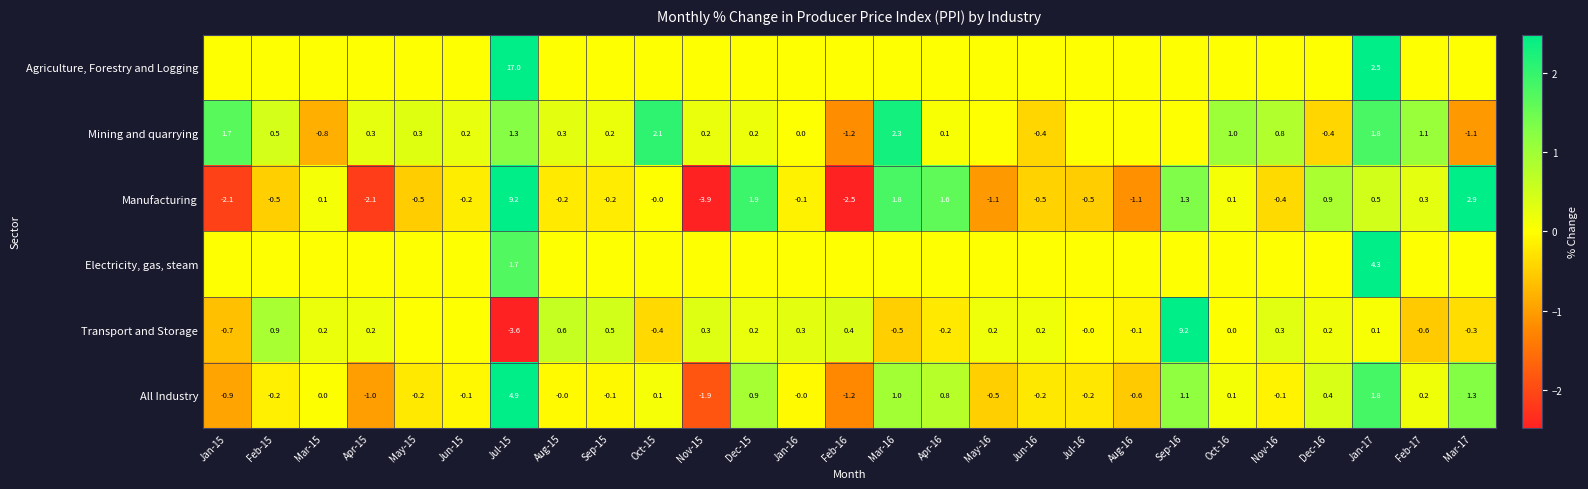

How many values in Manufacturing are below zero?

15